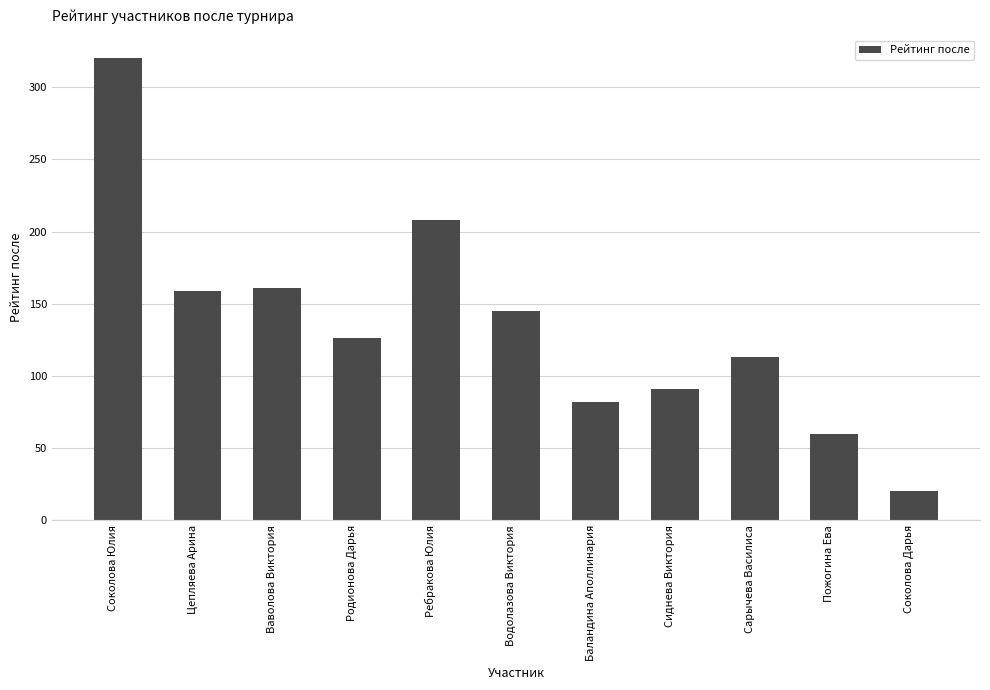

What is the sum of all values?

1485